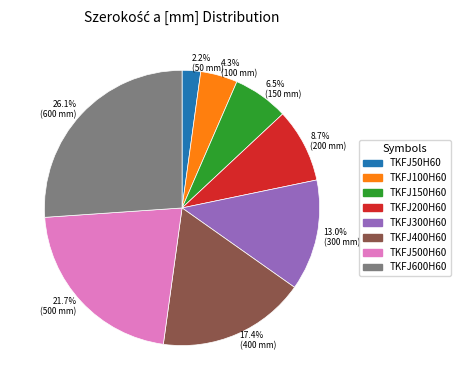

Which has a higher value, 21.7% (500 mm) or 6.5% (150 mm)?

21.7% (500 mm)